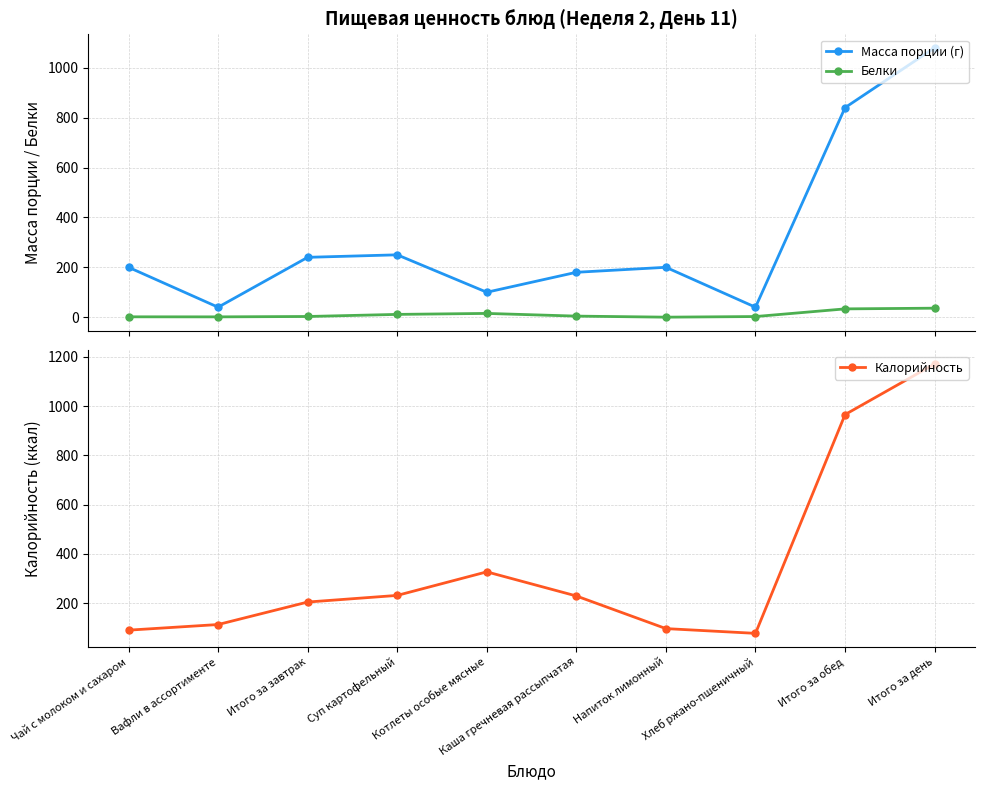

Read the Масса порции (г) value at Котлеты особые мясные.

100.0